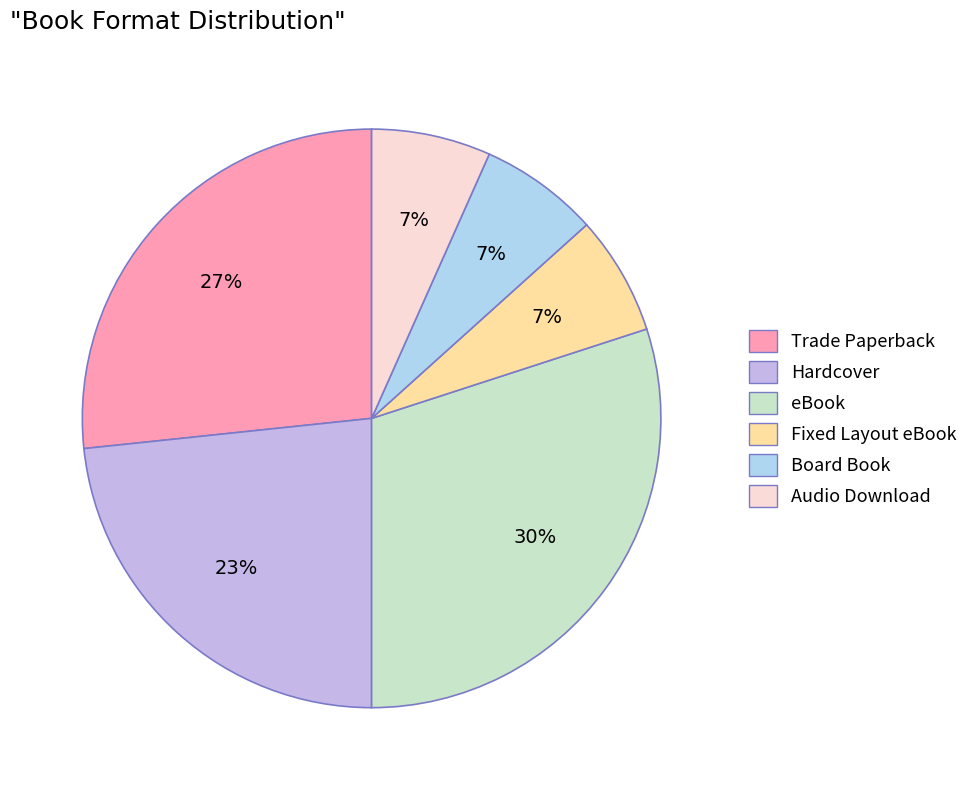

To the nearest percent, what portion does Hardcover represent?

23%